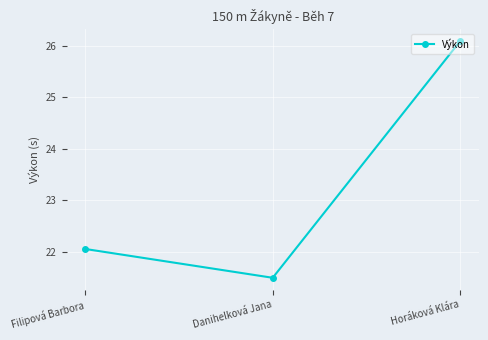

How many values are below 22?

1